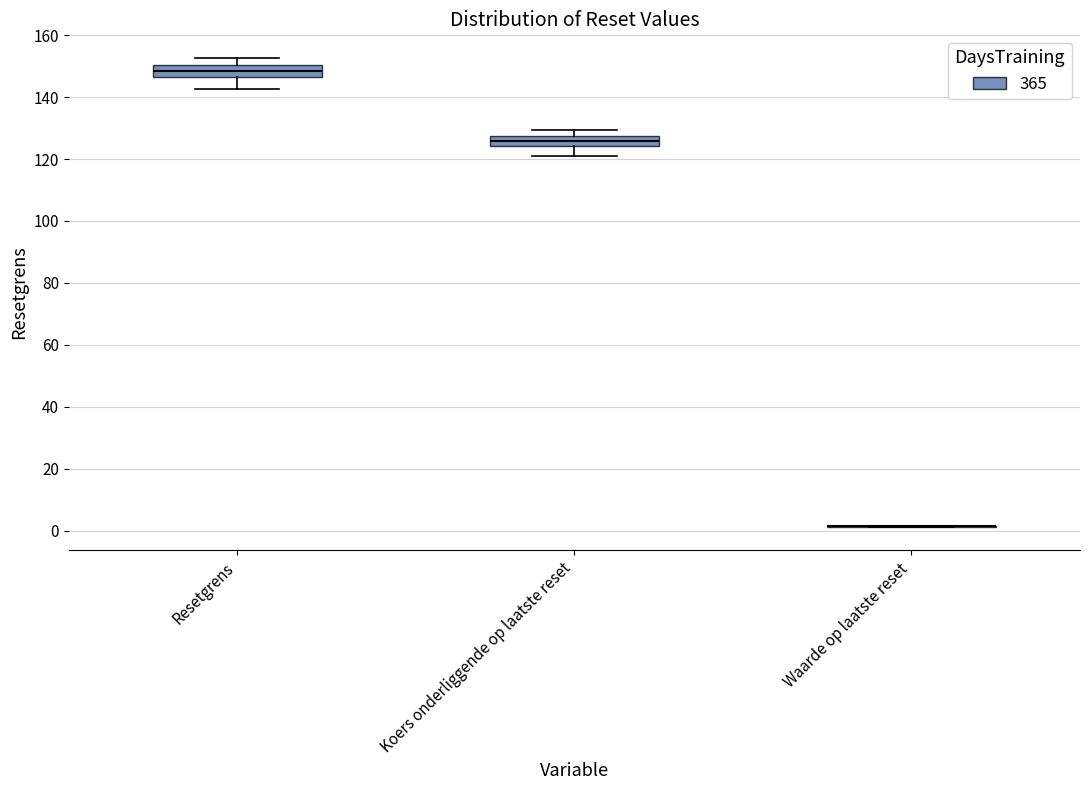

Reading left to right, transcribe this box plot: for each box, give where its median line is, the range the box spans, and where its two whiskers end, as read against the y-axis. The values are not printed on the chart, so give them approximately, as read against the axis.

Resetgrens: median 148, box 146 to 150, whiskers 142 to 152
Koers onderliggende op laatste reset: median 126, box 124 to 128, whiskers 120 to 130
Waarde op laatste reset: box collapsed to a line at 2, whiskers 2 to 2